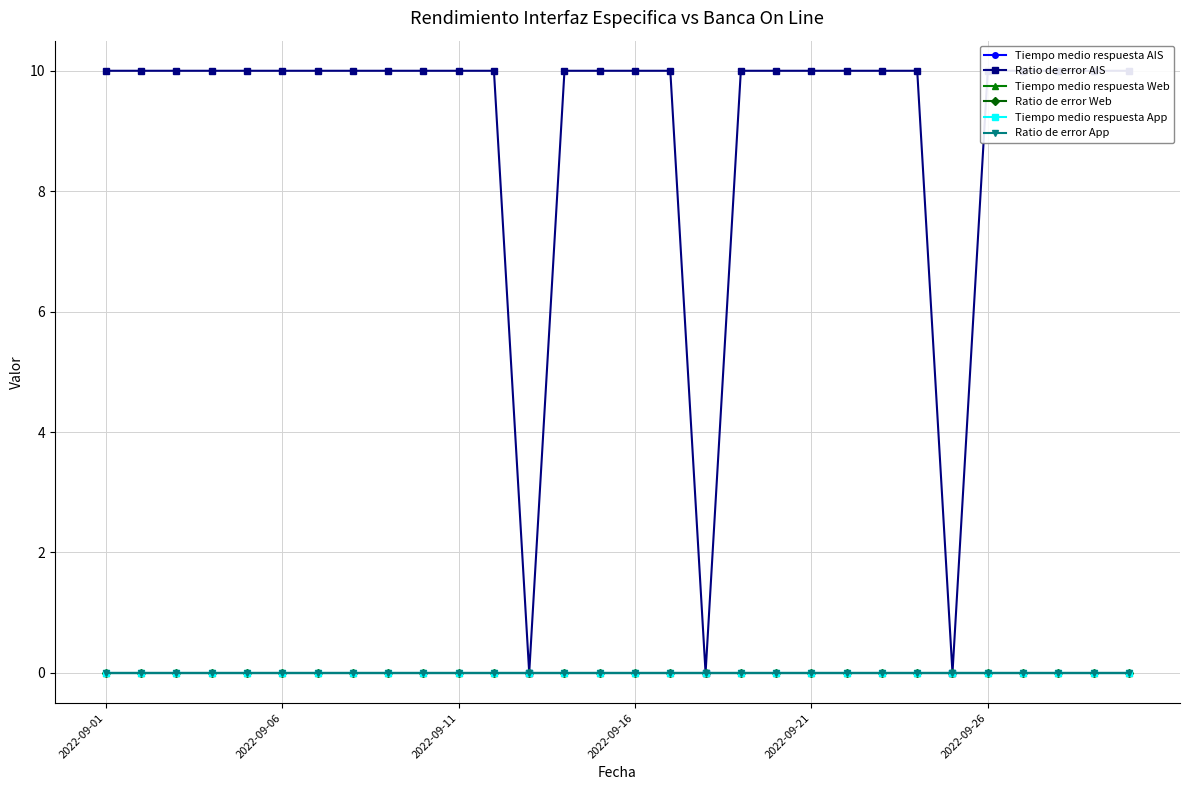

Reading right to left, extract all data points from this chart.

Tiempo medio respuesta AIS: 0	0	0	0	0	0	0	0	0	0	0	0	0	0	0	0	0	0	0	0	0	0	0	0	0	0	0	0	0	0
Ratio de error AIS: 10	10	10	10	10	0	10	10	10	10	10	10	0	10	10	10	10	0	10	10	10	10	10	10	10	10	10	10	10	10
Tiempo medio respuesta Web: 0	0	0	0	0	0	0	0	0	0	0	0	0	0	0	0	0	0	0	0	0	0	0	0	0	0	0	0	0	0
Ratio de error Web: 0	0	0	0	0	0	0	0	0	0	0	0	0	0	0	0	0	0	0	0	0	0	0	0	0	0	0	0	0	0
Tiempo medio respuesta App: 0	0	0	0	0	0	0	0	0	0	0	0	0	0	0	0	0	0	0	0	0	0	0	0	0	0	0	0	0	0
Ratio de error App: 0	0	0	0	0	0	0	0	0	0	0	0	0	0	0	0	0	0	0	0	0	0	0	0	0	0	0	0	0	0